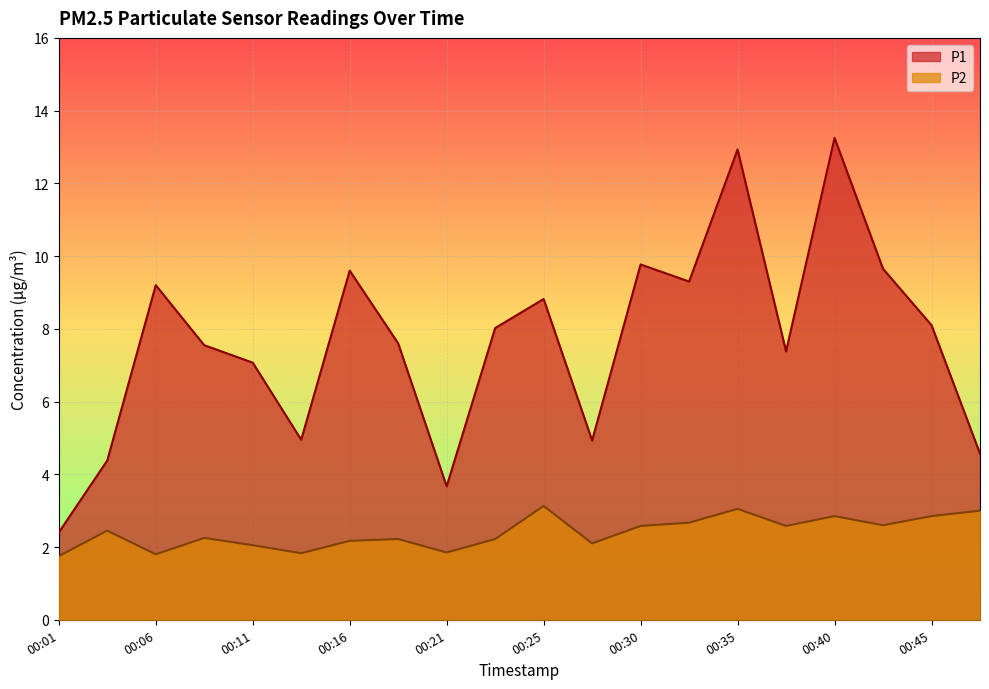

Reading right to left, what are all the values shown in this chart?

P1: 00:48=4.6	00:45=8.1	00:43=9.7	00:40=13.2	00:38=7.4	00:35=12.9	00:33=9.3	00:30=9.8	00:28=4.9	00:25=8.8	00:23=8.0	00:21=3.7	00:18=7.6	00:16=9.6	00:13=5.0	00:11=7.1	00:08=7.5	00:06=9.2	00:03=4.4	00:01=2.4
P2: 00:48=3.0	00:45=2.9	00:43=2.6	00:40=2.9	00:38=2.6	00:35=3.0	00:33=2.7	00:30=2.6	00:28=2.1	00:25=3.1	00:23=2.2	00:21=1.9	00:18=2.2	00:16=2.2	00:13=1.8	00:11=2.0	00:08=2.2	00:06=1.8	00:03=2.5	00:01=1.8